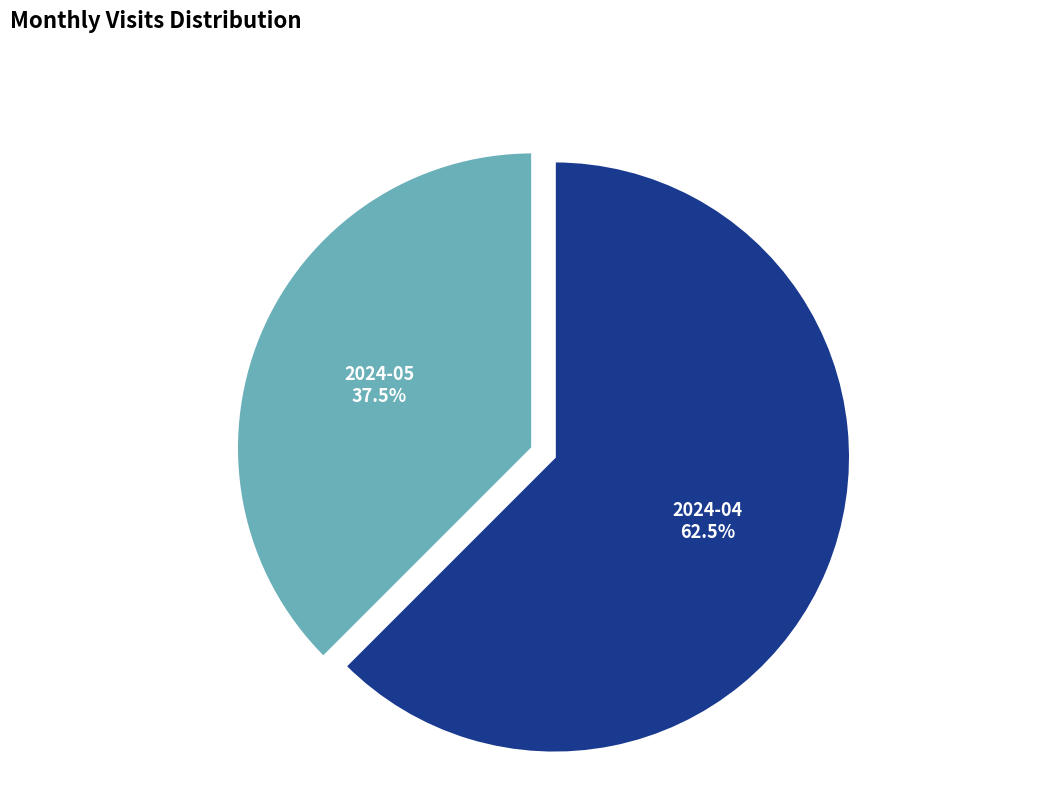

What is the ratio of the value at 2024-04 to the value at 2024-05?

1.7